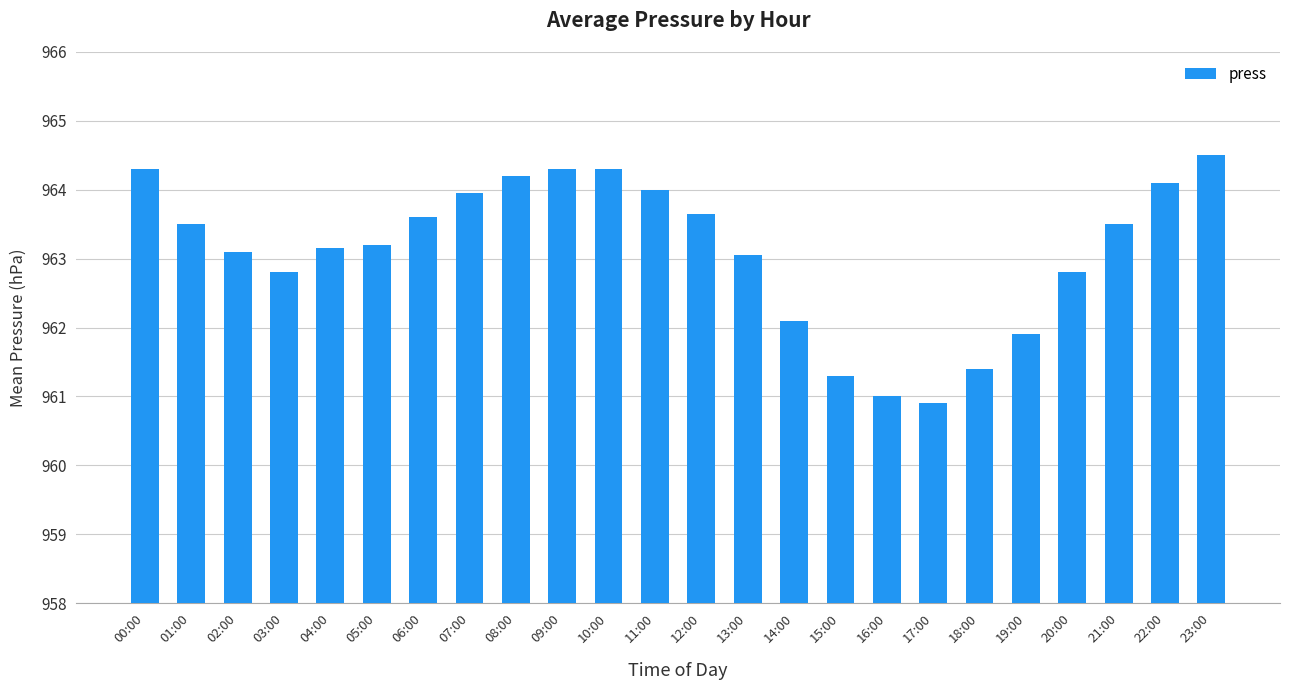

What is the ratio of the value at 00:00 to the value at 05:00?

1.0